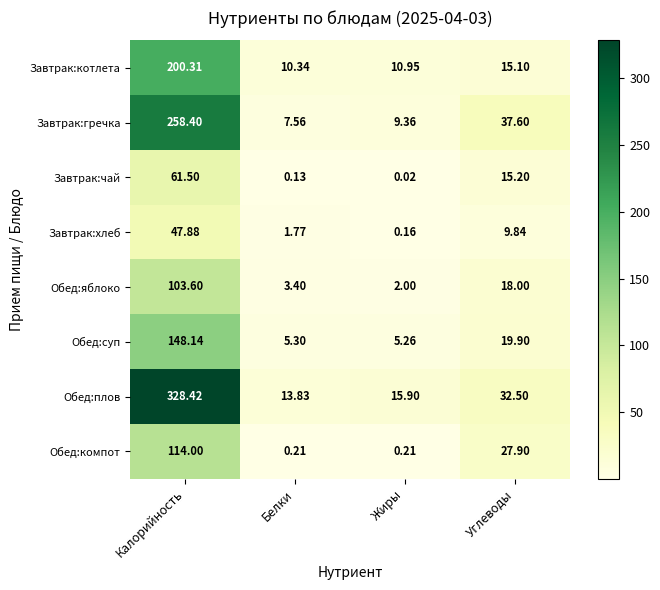

List the labels in order of Обед:яблоко value, largest first.

Калорийность, Углеводы, Белки, Жиры